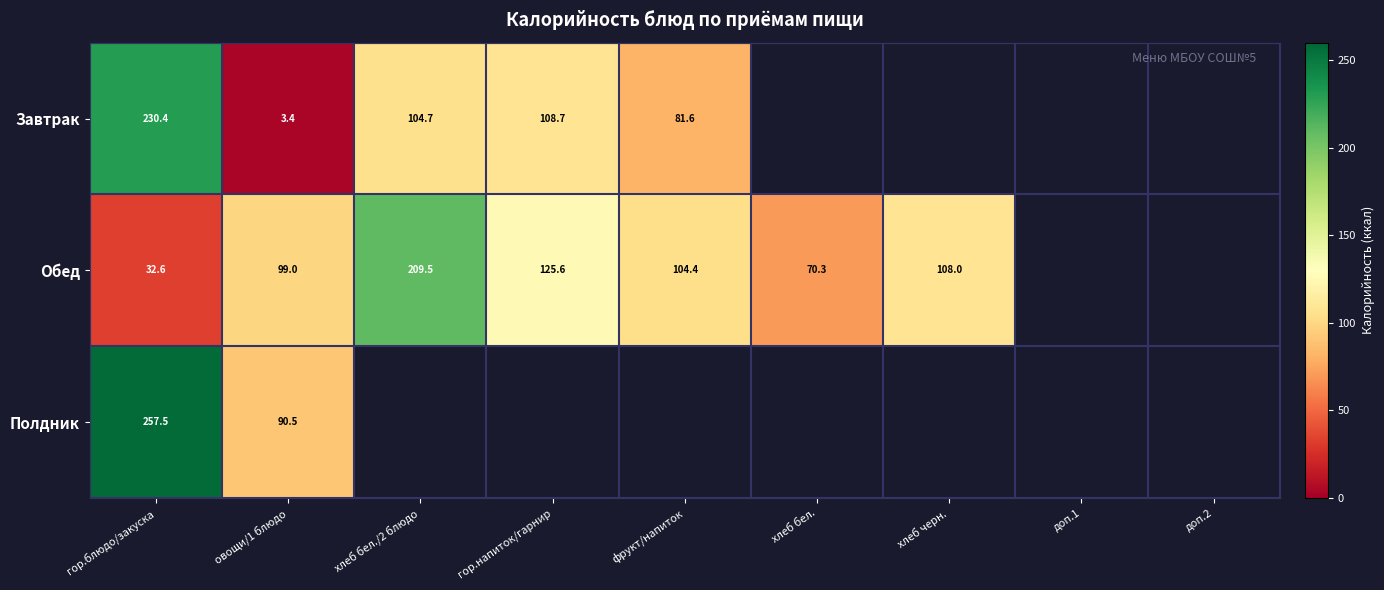

Rank the series at гор.блюдо/закуска from highest to lowest value.

Полдник, Завтрак, Обед